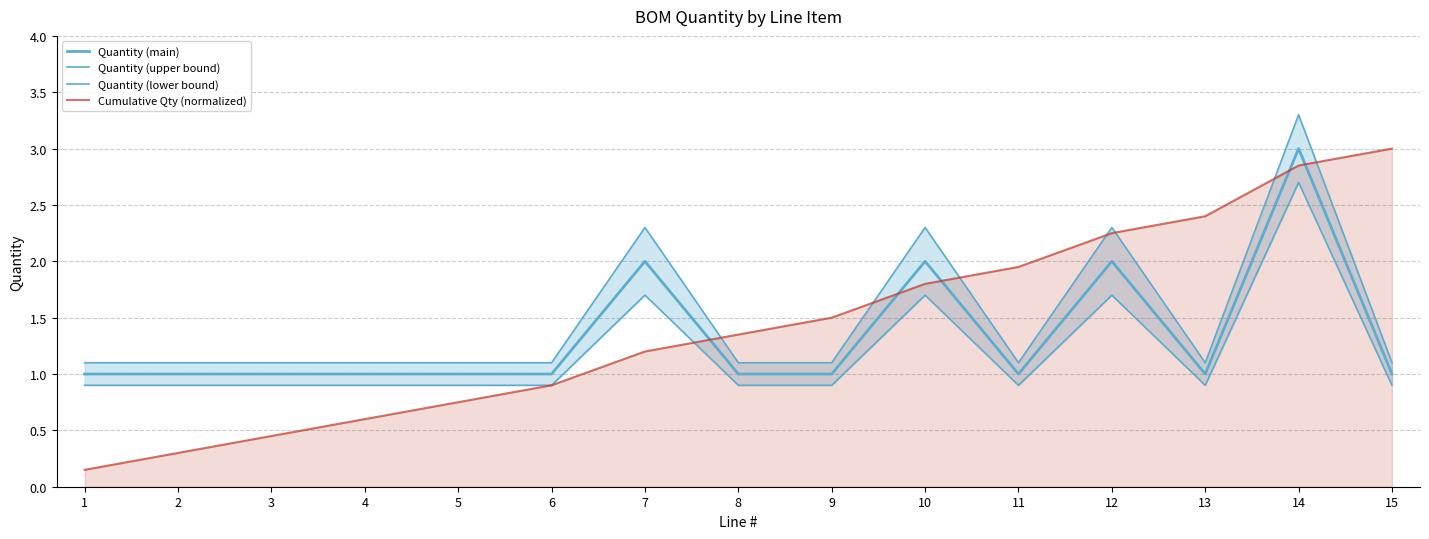

What is the average value of the Quantity (upper bound) series?

1.5